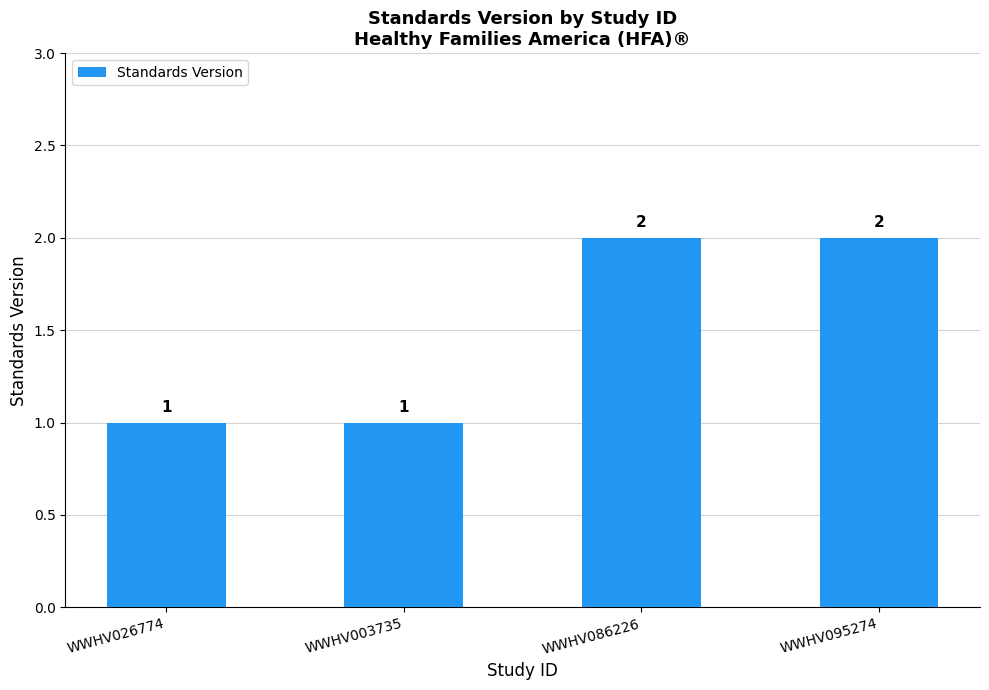

What is the value of the 3rd bar from the left?

2